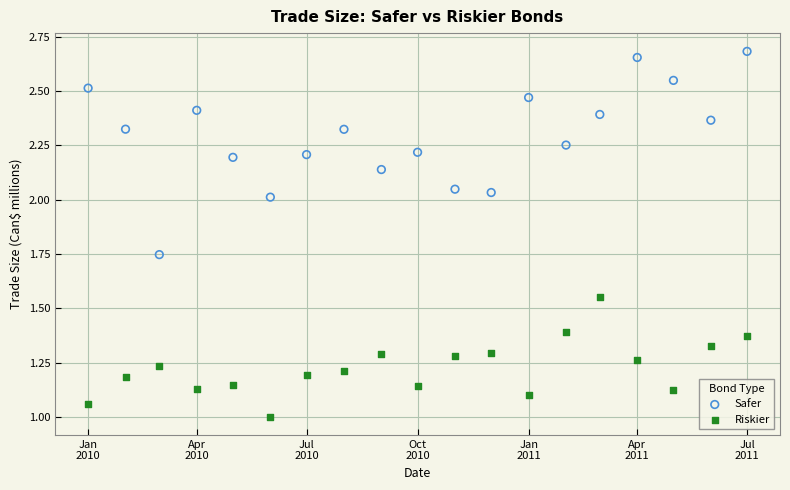

Which series contains the highest Y value?

Safer